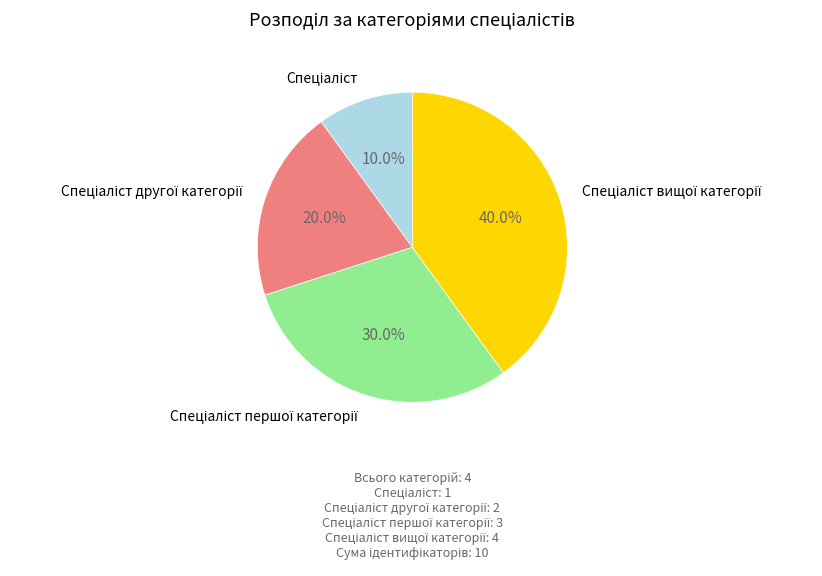

Does any single category account for the majority?

No